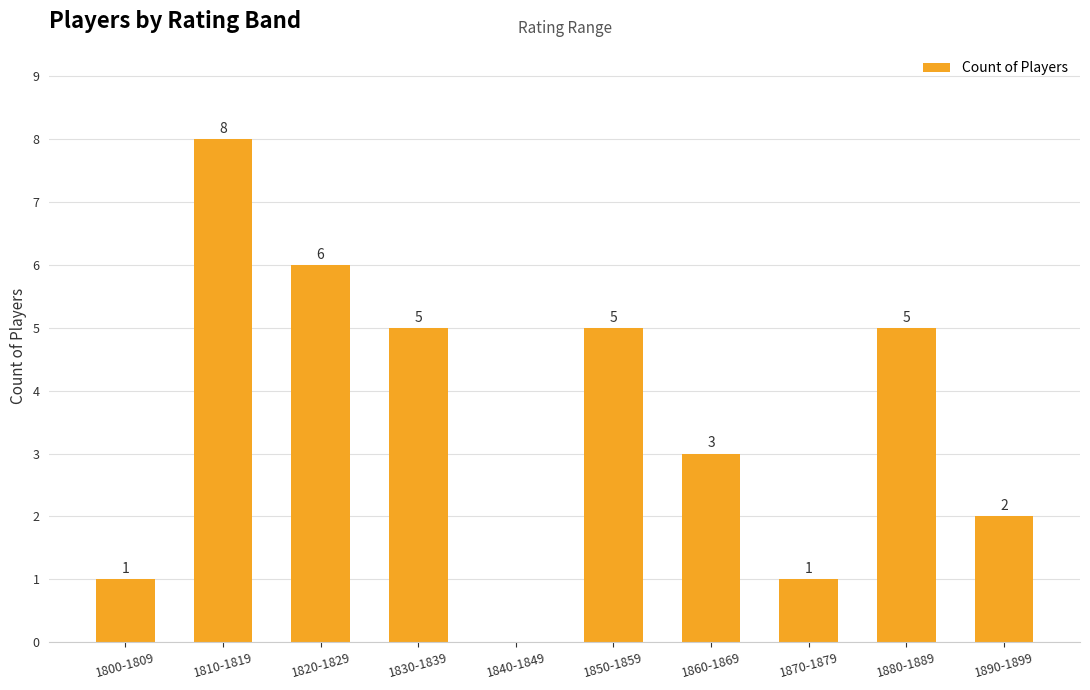

Reading left to right, what are all the values shown in this chart?

1800-1809=1	1810-1819=8	1820-1829=6	1830-1839=5	1840-1849=0	1850-1859=5	1860-1869=3	1870-1879=1	1880-1889=5	1890-1899=2